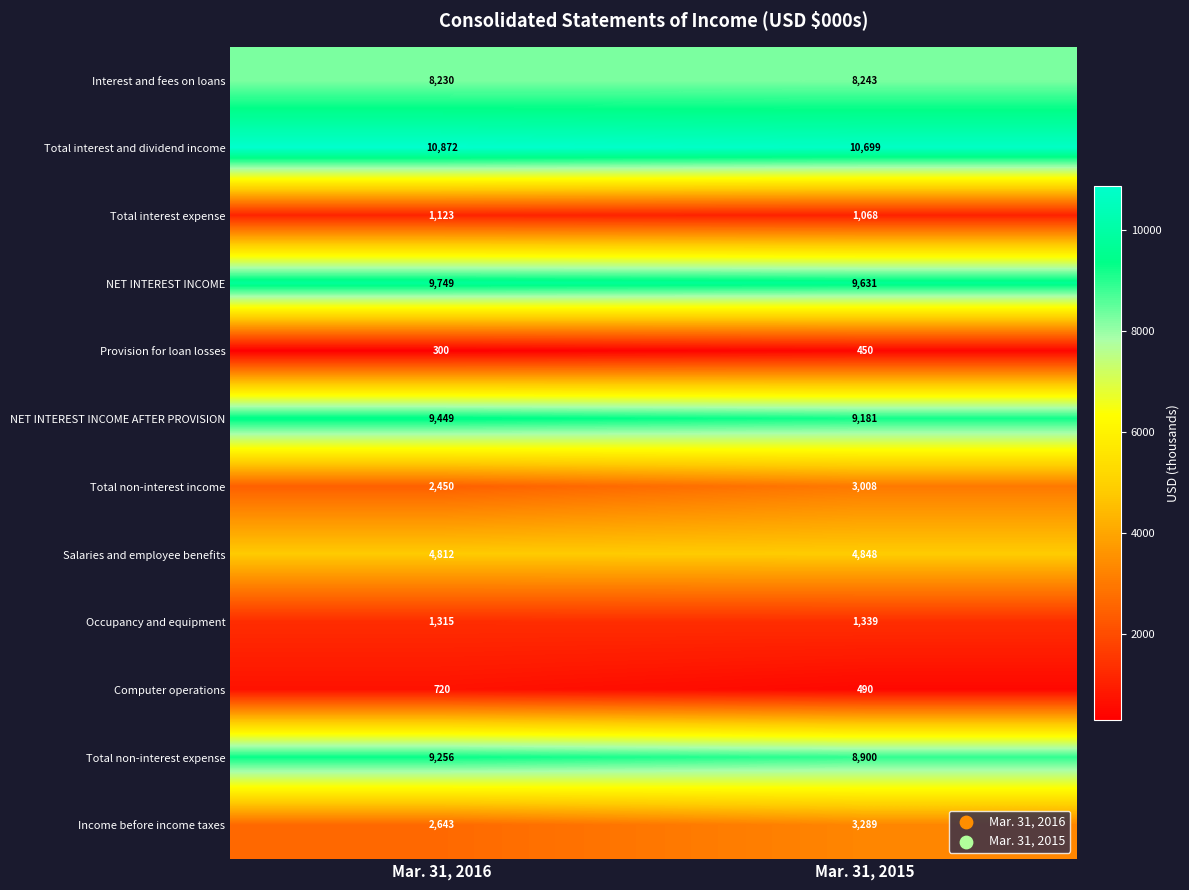

Reading left to right, extract all data points from this chart.

Interest and fees on loans: 8230	8243
Total interest and dividend income: 10872	10699
Total interest expense: 1123	1068
NET INTEREST INCOME: 9749	9631
Provision for loan losses: 300	450
NET INTEREST INCOME AFTER PROVISION: 9449	9181
Total non-interest income: 2450	3008
Salaries and employee benefits: 4812	4848
Occupancy and equipment: 1315	1339
Computer operations: 720	490
Total non-interest expense: 9256	8900
Income before income taxes: 2643	3289